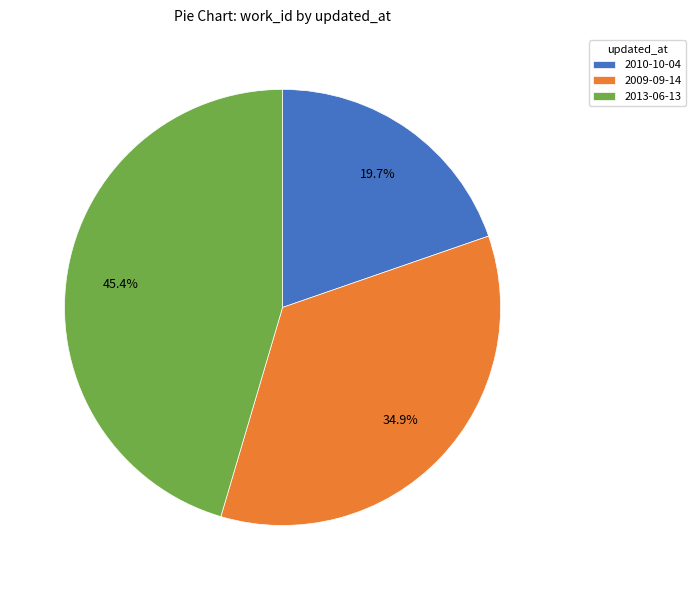

True or false: 2009-09-14 accounts for 48% of the total.

False